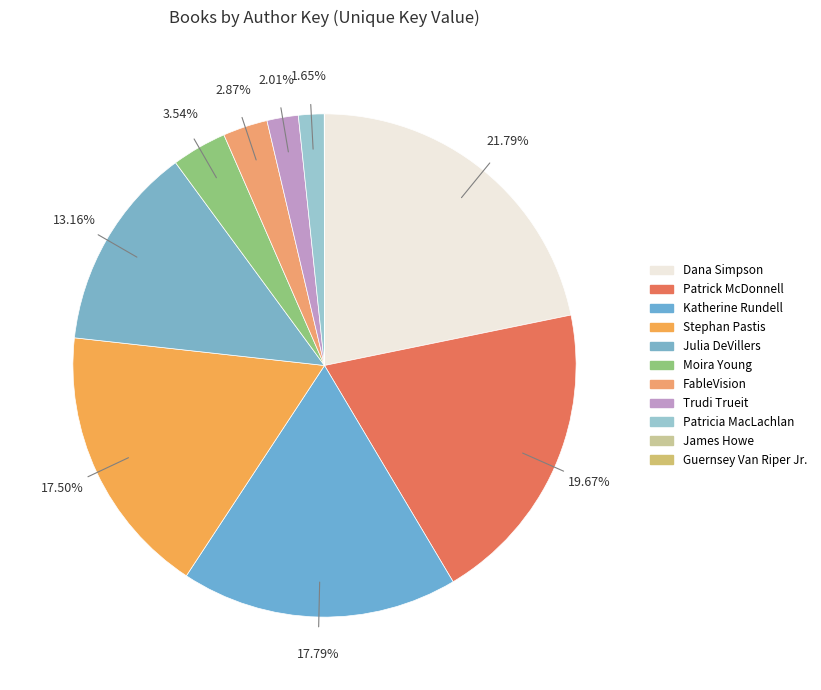

Which slice is the smallest?

Guernsey Van Riper Jr.